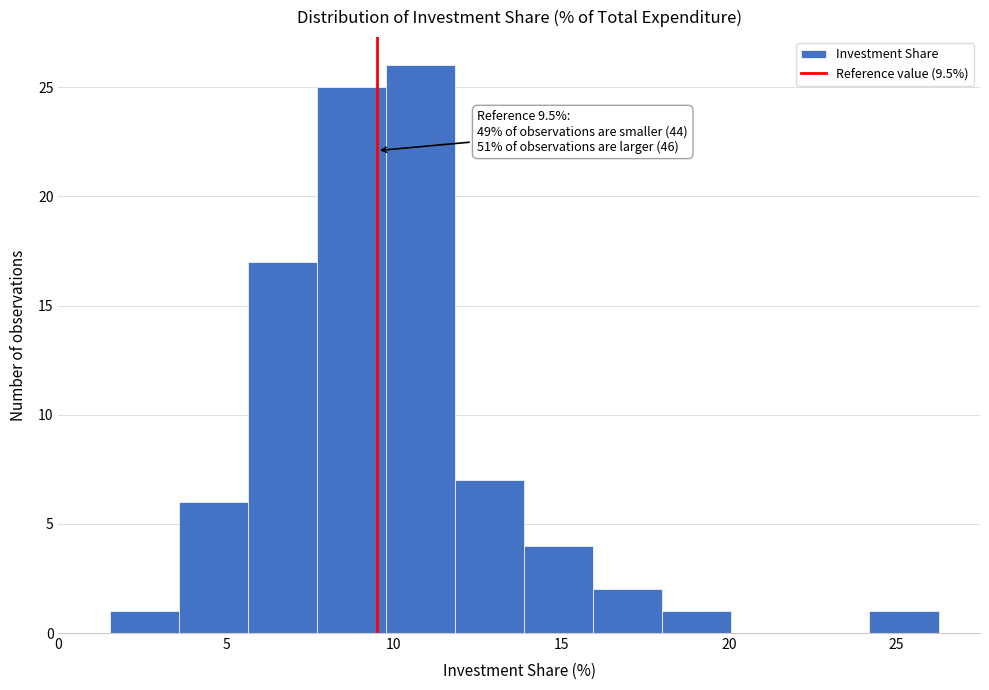

Which range on the x-axis has the tallest bar?

10.0 to 12.0